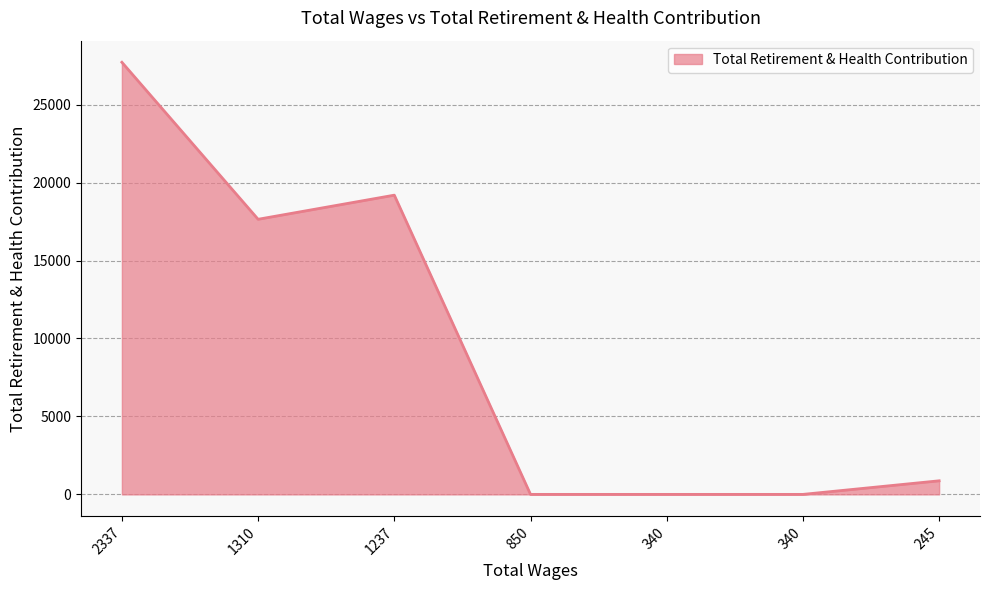

Does the chart display data point markers on the line(s)?

No